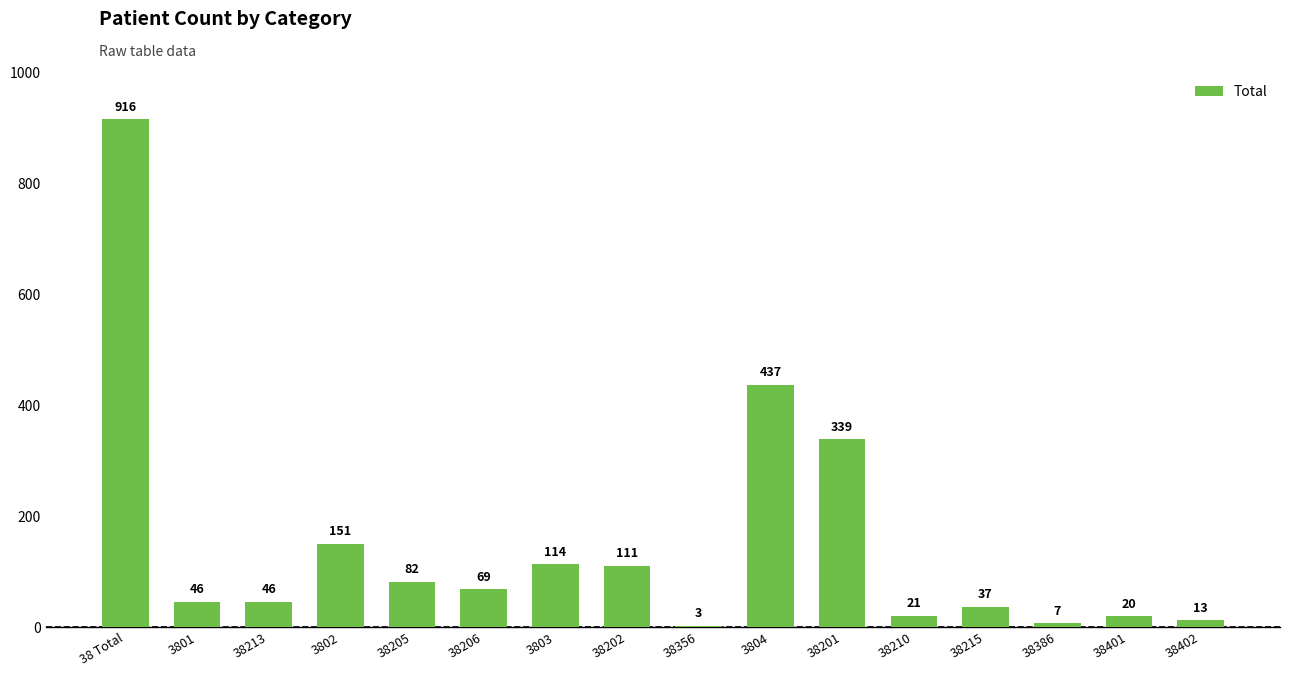

Between 3802 and 38386, which is larger?

3802